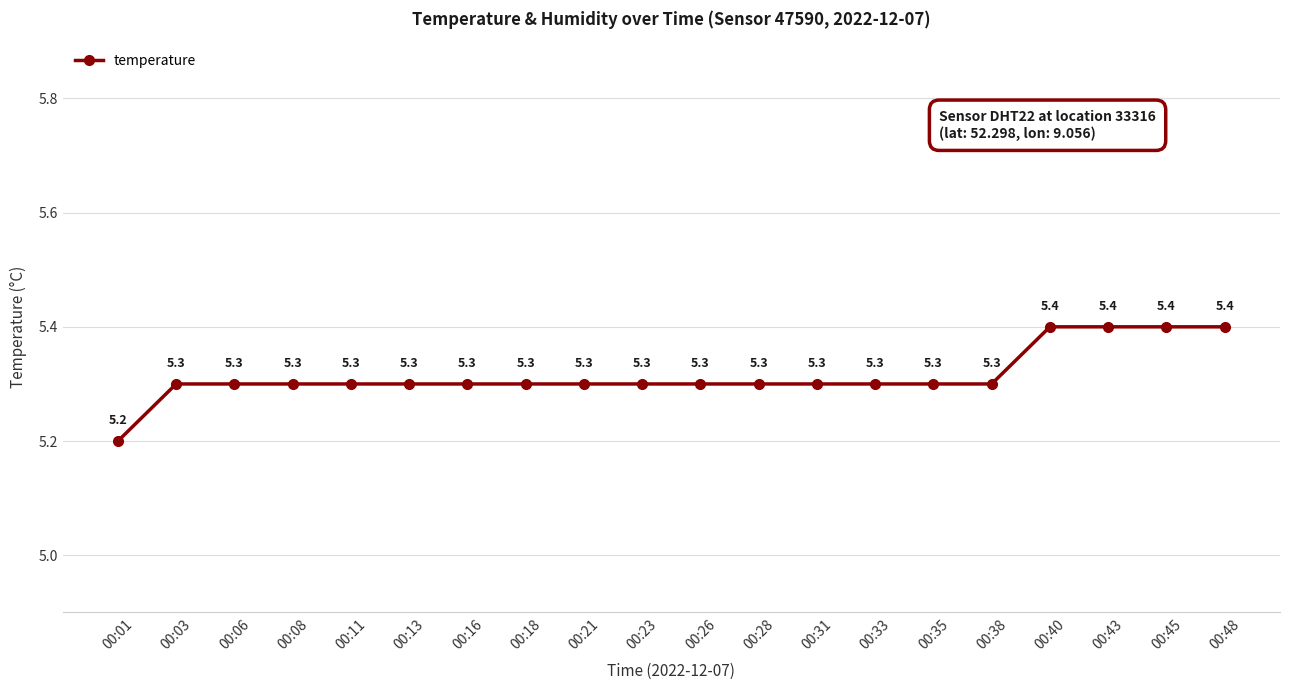

What is the maximum value shown in the chart?

5.4